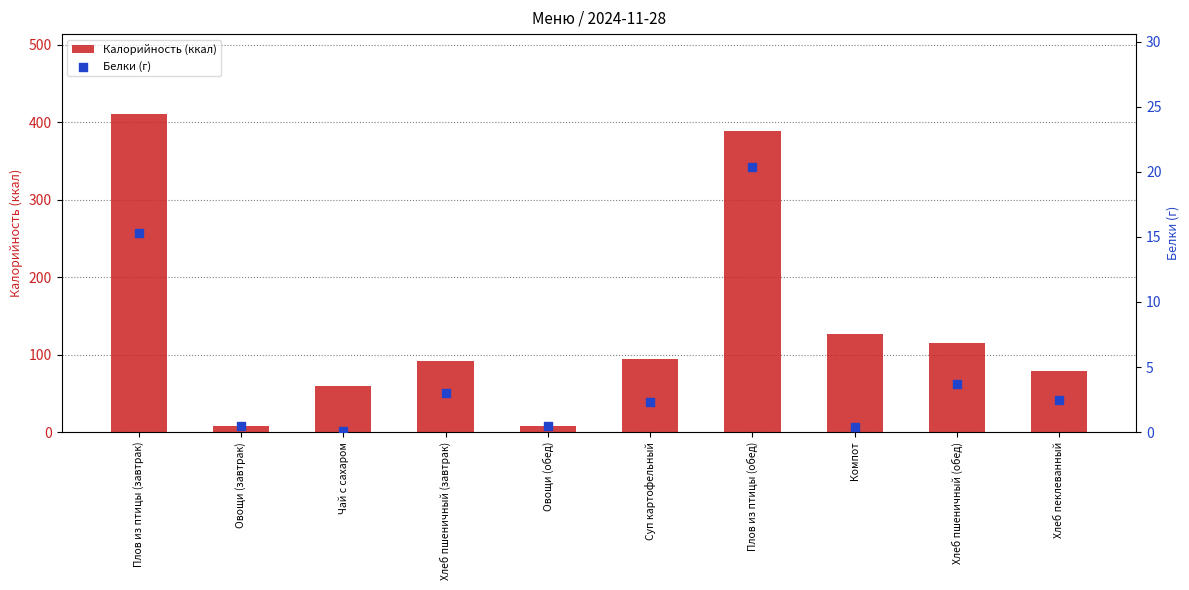

At which category is the sum across all series the highest?

Плов из птицы (завтрак)